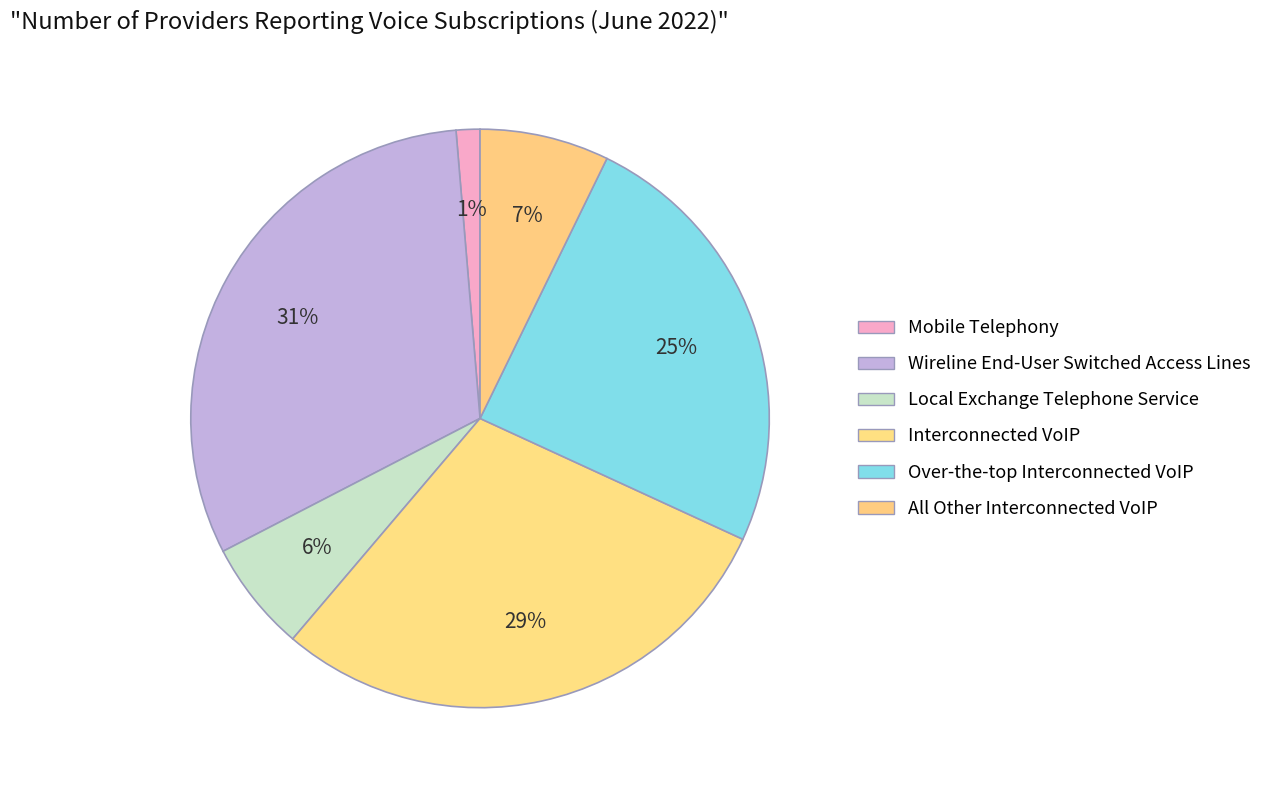

How much of the chart is everything except Mobile Telephony?

98.7%